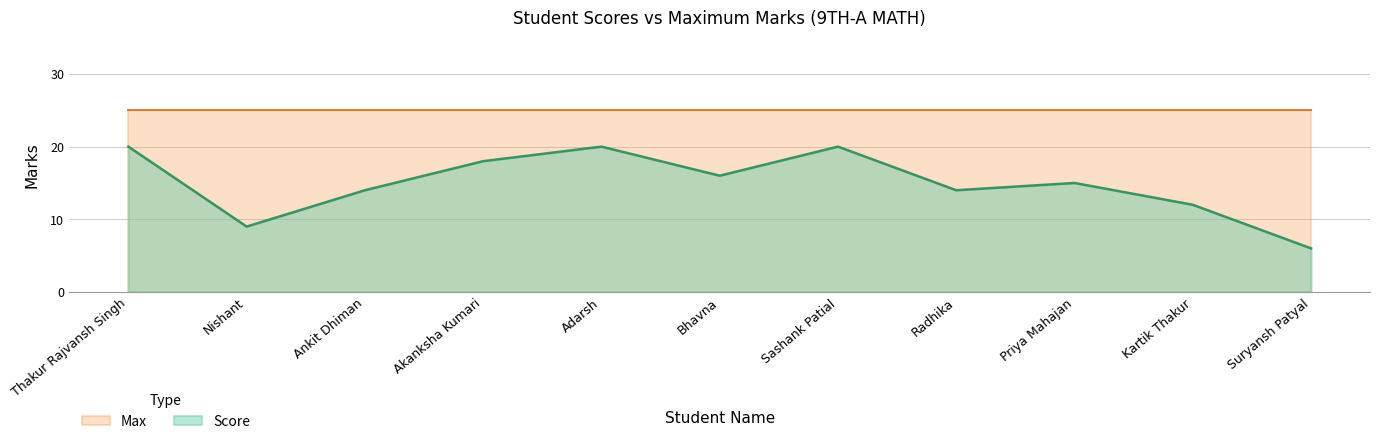

What is the maximum value shown in the chart?

25